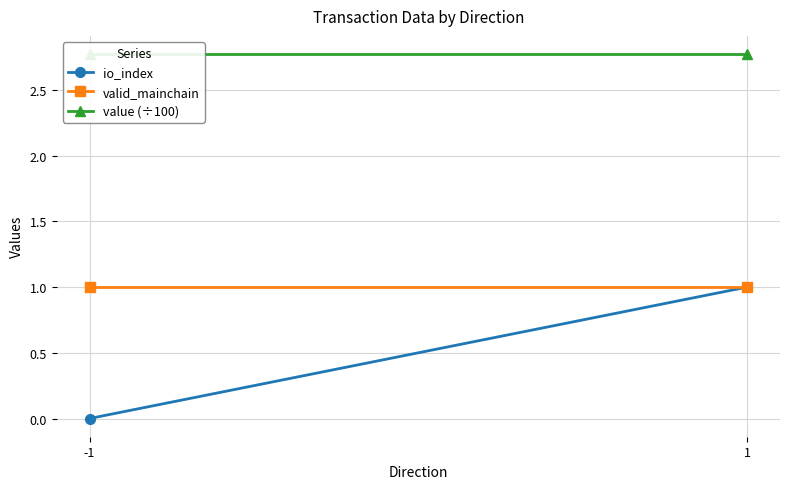

List the labels in order of valid_mainchain value, largest first.

-1, 1